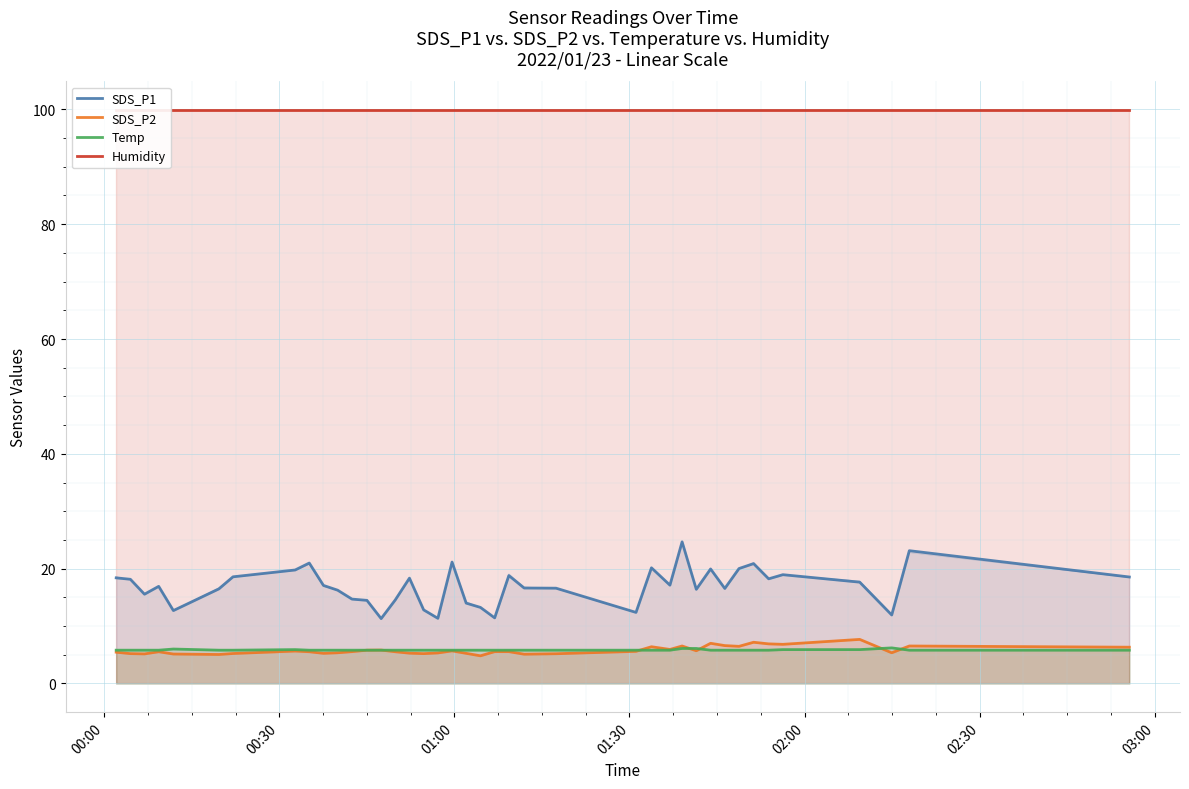

In SDS_P1, how many points are lower than both neighbors (excluding endpoints)?

11